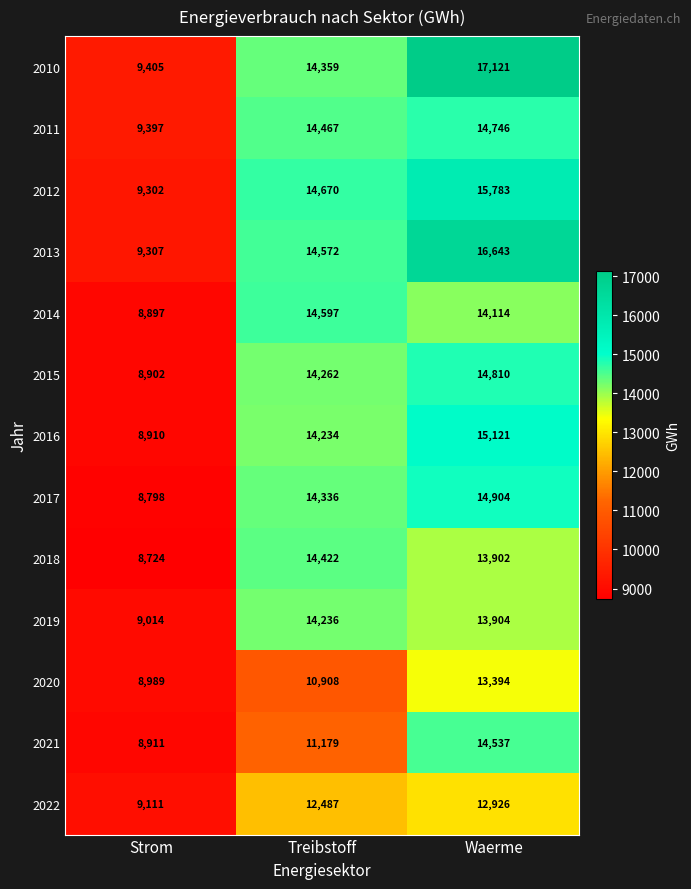

The 2020 series shows 17808 at Treibstoff. True or false?

False